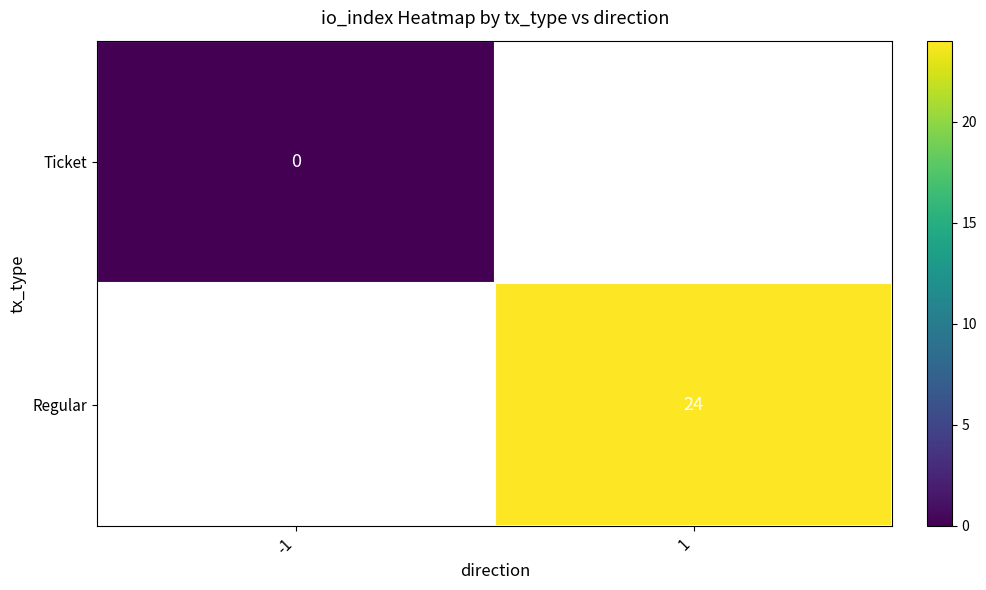

True or false: Regular has a value of 24 at 1.

True